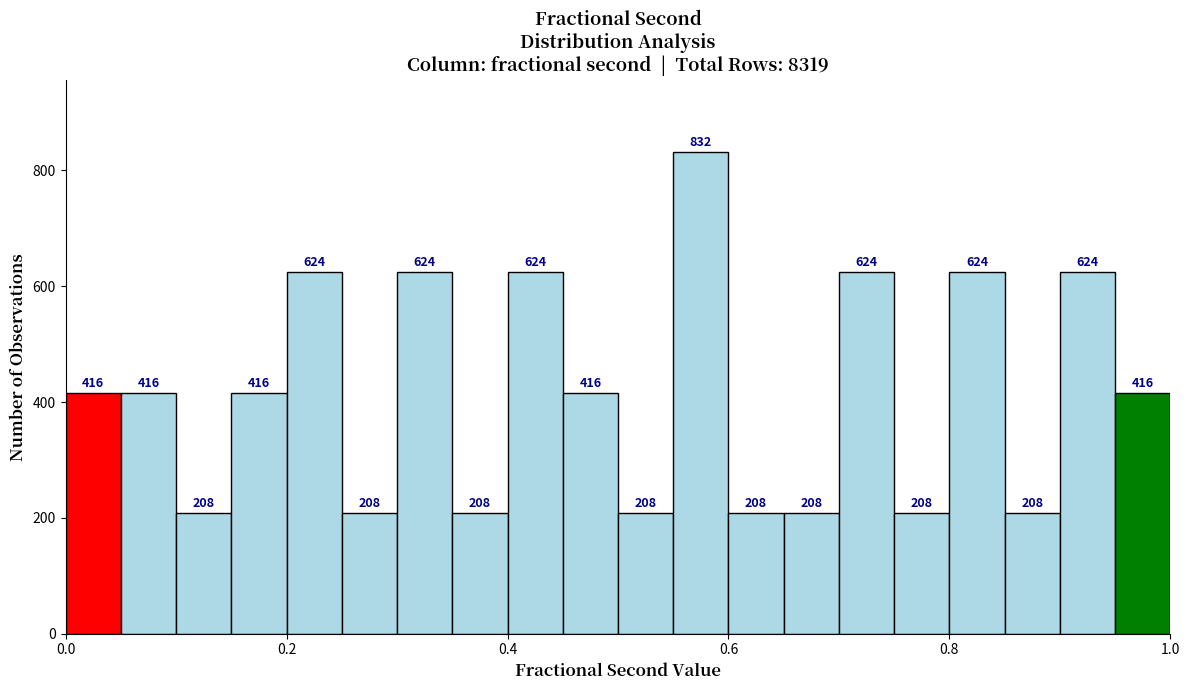

Around what value on the x-axis is the tallest bar? Give the approximate position of its centre, as read against the axis.

0.58